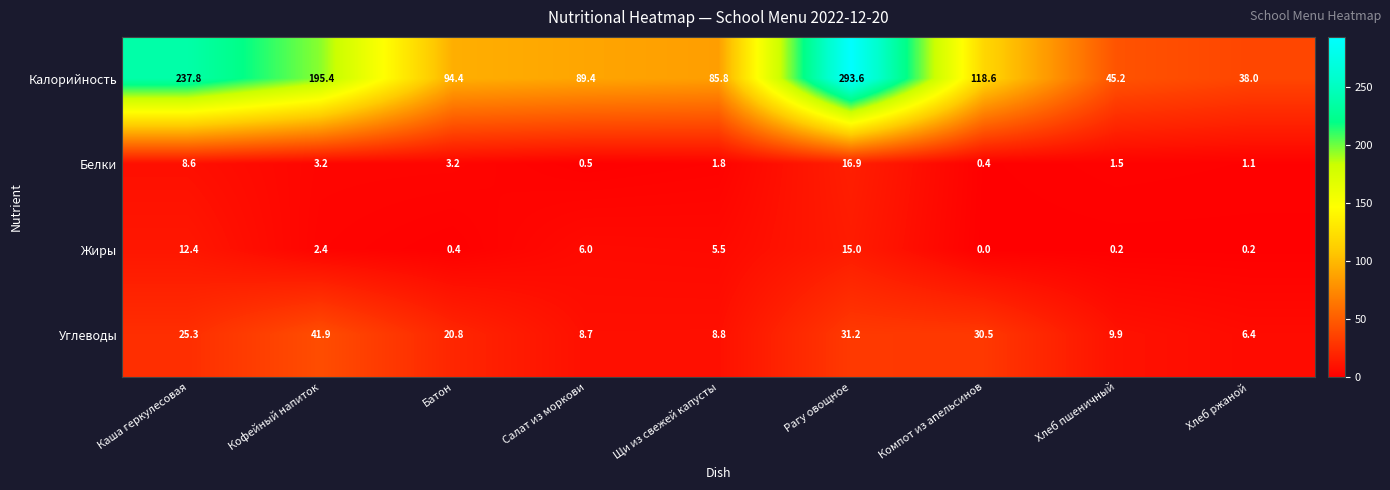

Where does the Углеводы series first go above 20?

Каша геркулесовая